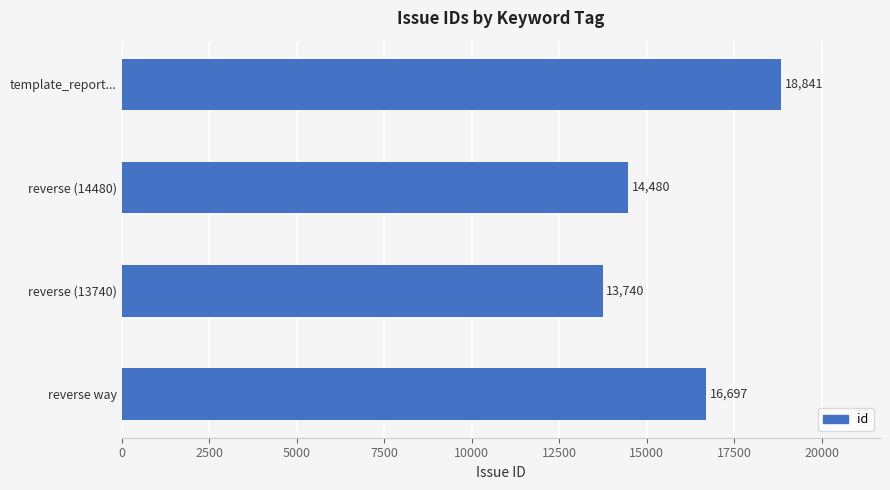

What is the difference between the maximum and minimum values?

5101